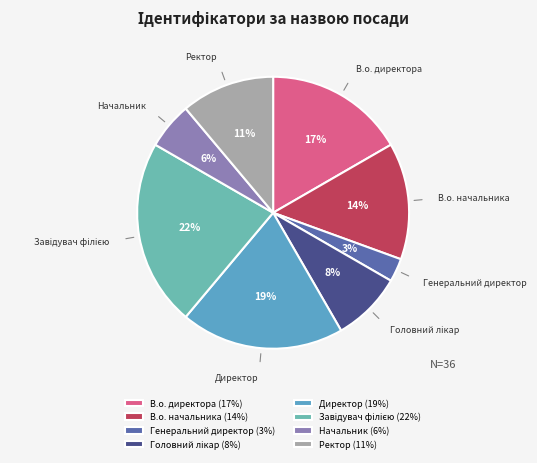

Does any single category account for the majority?

No